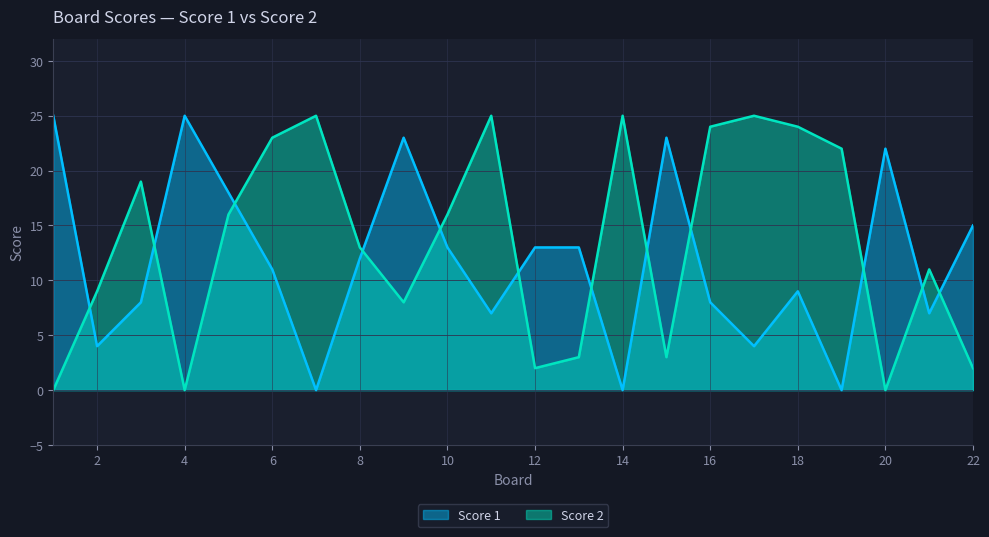

How many values in the Score 2 series are below 16?

11